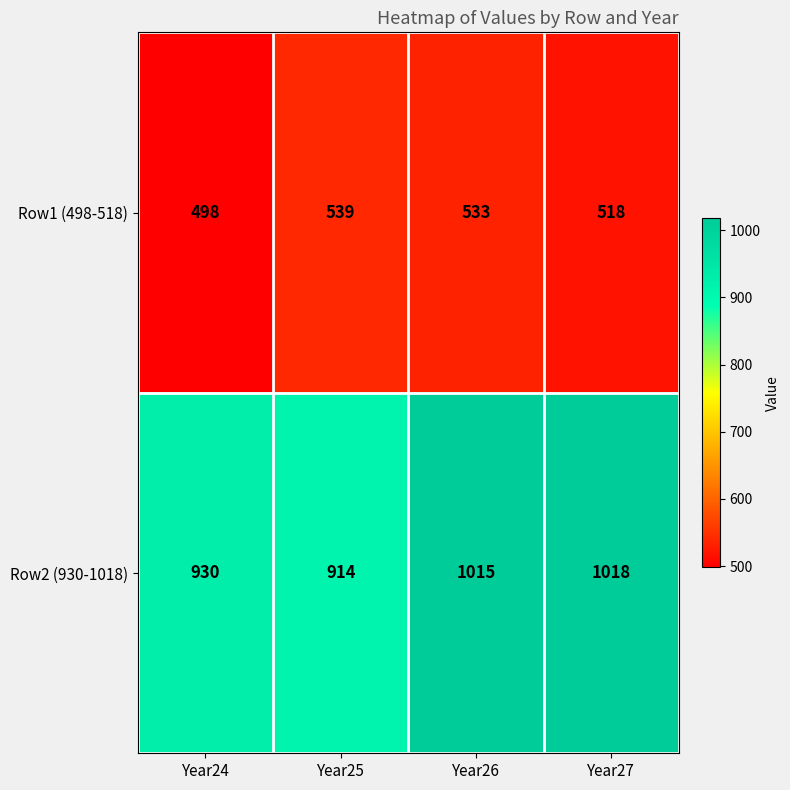

Where does the Row1 (498-518) series first go above 533?

Year25